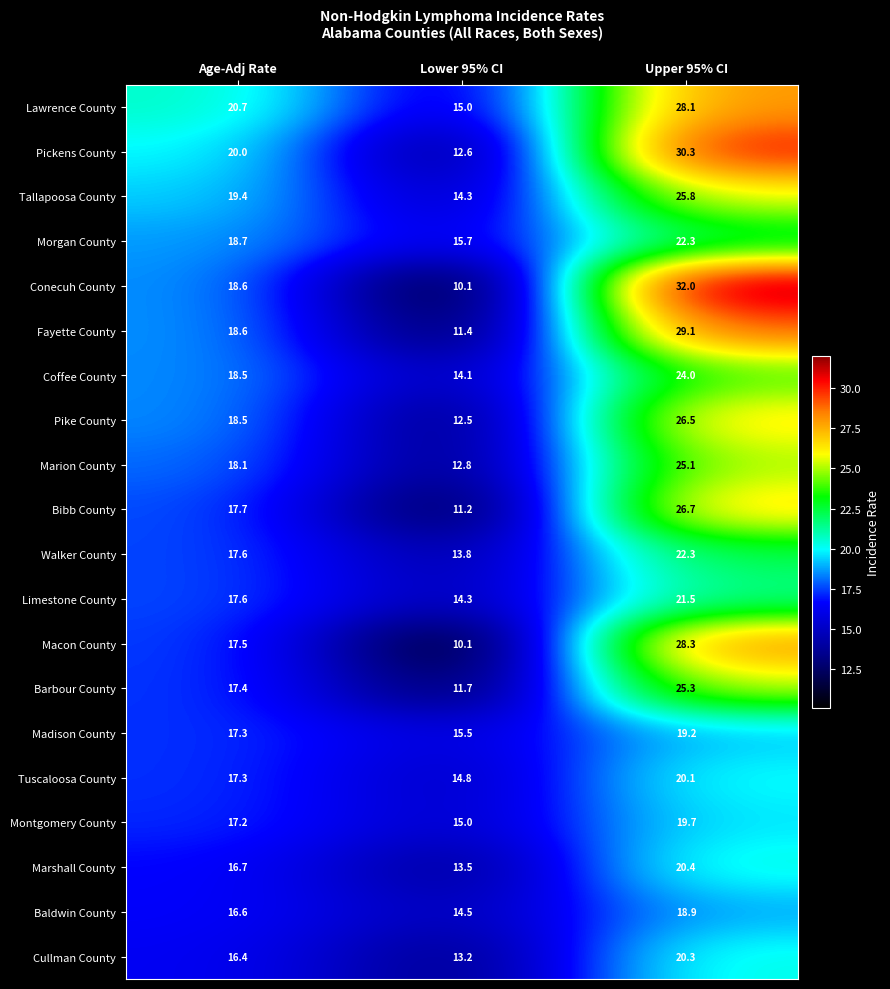

What is the spread (max minus min) of values at Age-Adj Rate?

4.3